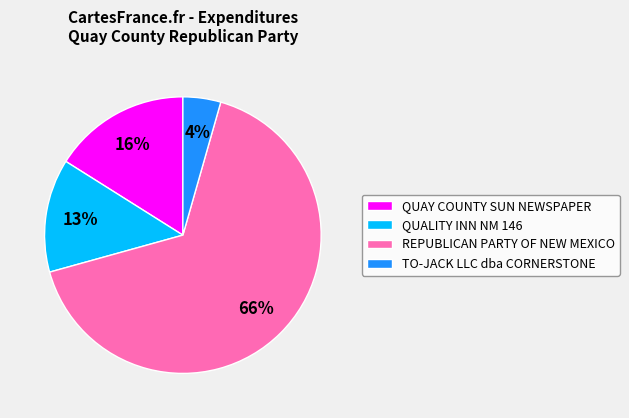

Between TO-JACK LLC dba CORNERSTONE and QUALITY INN NM 146, which is larger?

QUALITY INN NM 146